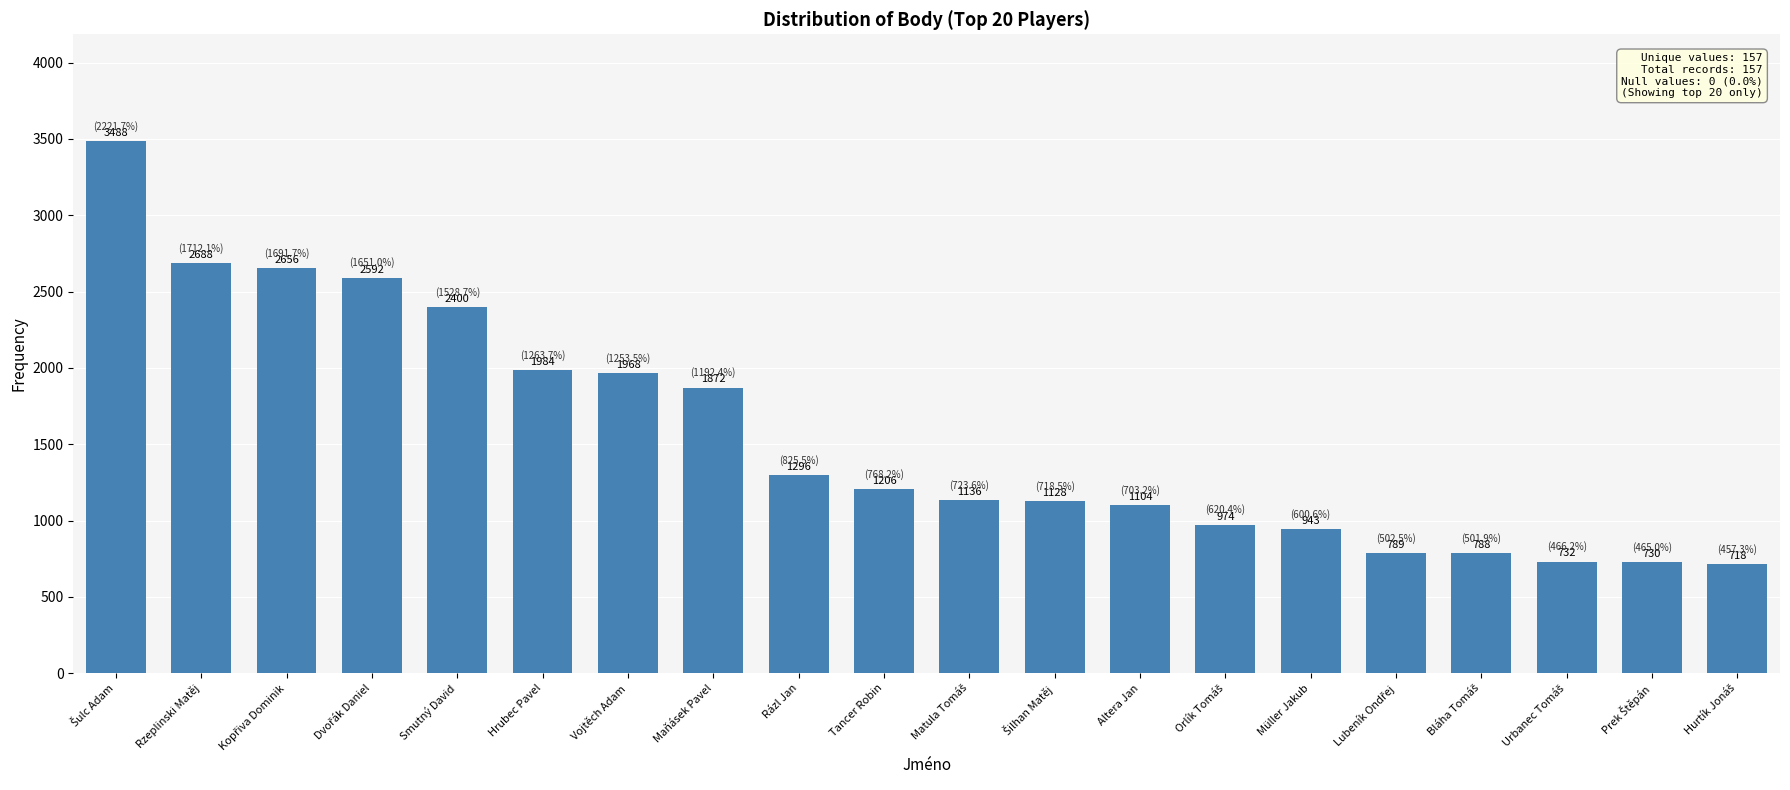

What is the maximum value shown in the chart?

3488